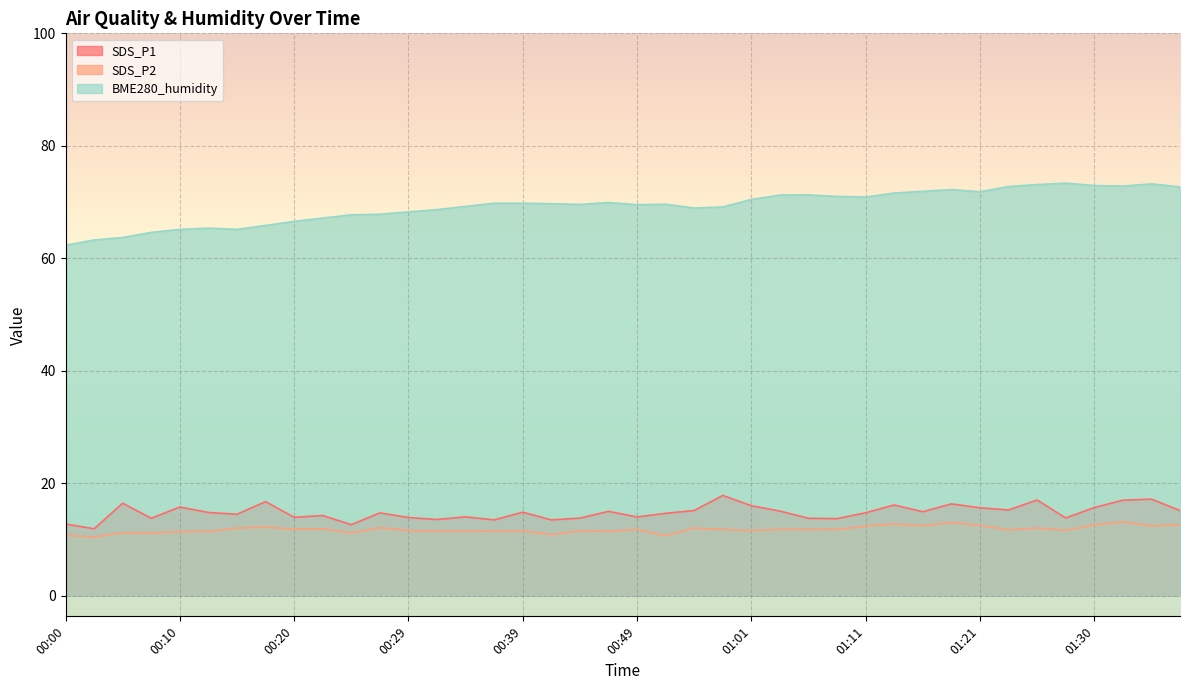

Reading left to right, list all the values displayed in this chart.

SDS_P1: 00:00=12.8	00:02=11.9	00:05=16.4	00:07=13.8	00:10=15.8	00:12=14.8	00:15=14.5	00:17=16.7	00:20=13.9	00:22=14.2	00:24=12.6	00:27=14.7	00:29=13.9	00:32=13.6	00:34=14.0	00:37=13.5	00:39=14.8	00:42=13.5	00:44=13.8	00:47=15.0	00:49=14.0	00:51=14.7	00:54=15.2	00:56=17.8	01:01=16.0	01:04=15.1	01:06=13.8	01:09=13.7	01:11=14.8	01:13=16.1	01:16=14.9	01:18=16.3	01:21=15.6	01:23=15.2	01:26=17.0	01:28=13.8	01:30=15.7	01:33=17.0	01:35=17.2	01:38=15.2
SDS_P2: 00:00=10.8	00:02=10.4	00:05=11.2	00:07=11.2	00:10=11.4	00:12=11.4	00:15=12.0	00:17=12.2	00:20=11.8	00:22=11.9	00:24=11.2	00:27=12.1	00:29=11.6	00:32=11.4	00:34=11.4	00:37=11.5	00:39=11.5	00:42=10.8	00:44=11.6	00:47=11.4	00:49=11.8	00:51=10.7	00:54=12.0	00:56=11.8	01:01=11.6	01:04=11.8	01:06=11.8	01:09=11.8	01:11=12.3	01:13=12.8	01:16=12.4	01:18=13.0	01:21=12.5	01:23=11.7	01:26=12.0	01:28=11.6	01:30=12.6	01:33=13.2	01:35=12.4	01:38=12.6
BME280_humidity: 00:00=62.3	00:02=63.2	00:05=63.7	00:07=64.6	00:10=65.1	00:12=65.4	00:15=65.1	00:17=65.8	00:20=66.6	00:22=67.2	00:24=67.7	00:27=67.8	00:29=68.2	00:32=68.7	00:34=69.2	00:37=69.8	00:39=69.8	00:42=69.7	00:44=69.6	00:47=69.9	00:49=69.5	00:51=69.6	00:54=68.9	00:56=69.1	01:01=70.5	01:04=71.2	01:06=71.3	01:09=71.0	01:11=70.9	01:13=71.6	01:16=71.9	01:18=72.2	01:21=71.8	01:23=72.8	01:26=73.1	01:28=73.4	01:30=72.9	01:33=72.8	01:35=73.2	01:38=72.7